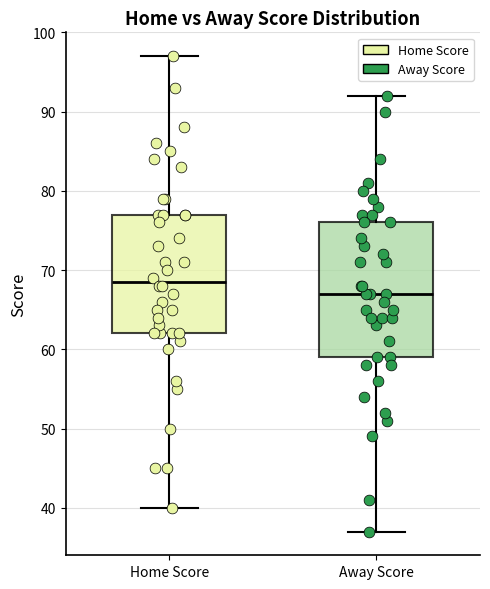

Which box's median line is the lowest?

Away Score